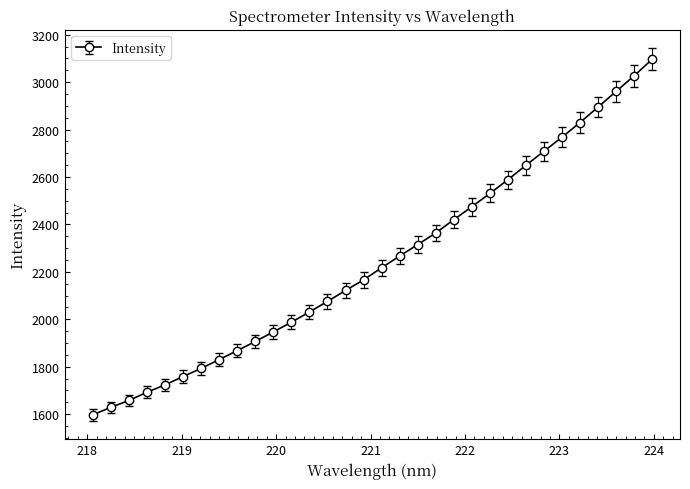

What is the minimum value shown in the chart?

1596.7